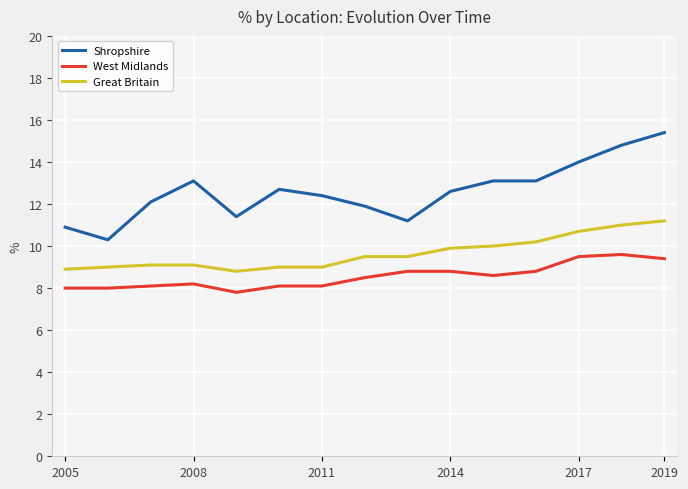

What are all the series names shown in the legend?

Shropshire, West Midlands, Great Britain